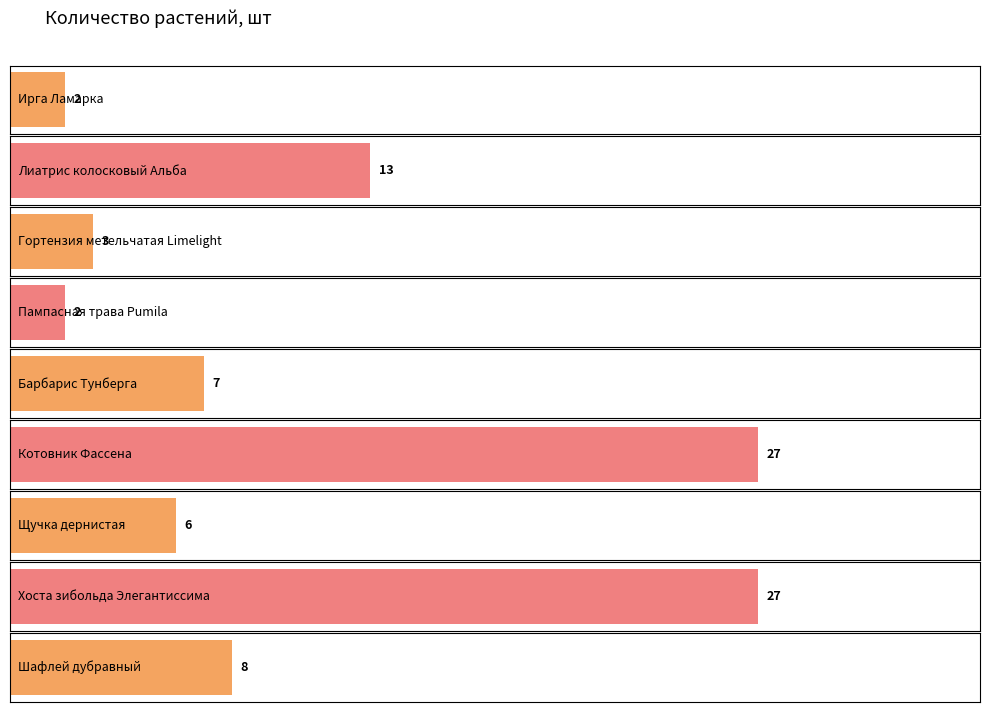

Is it true that the value at Гортензия метельчатая Limelight is 3?

True